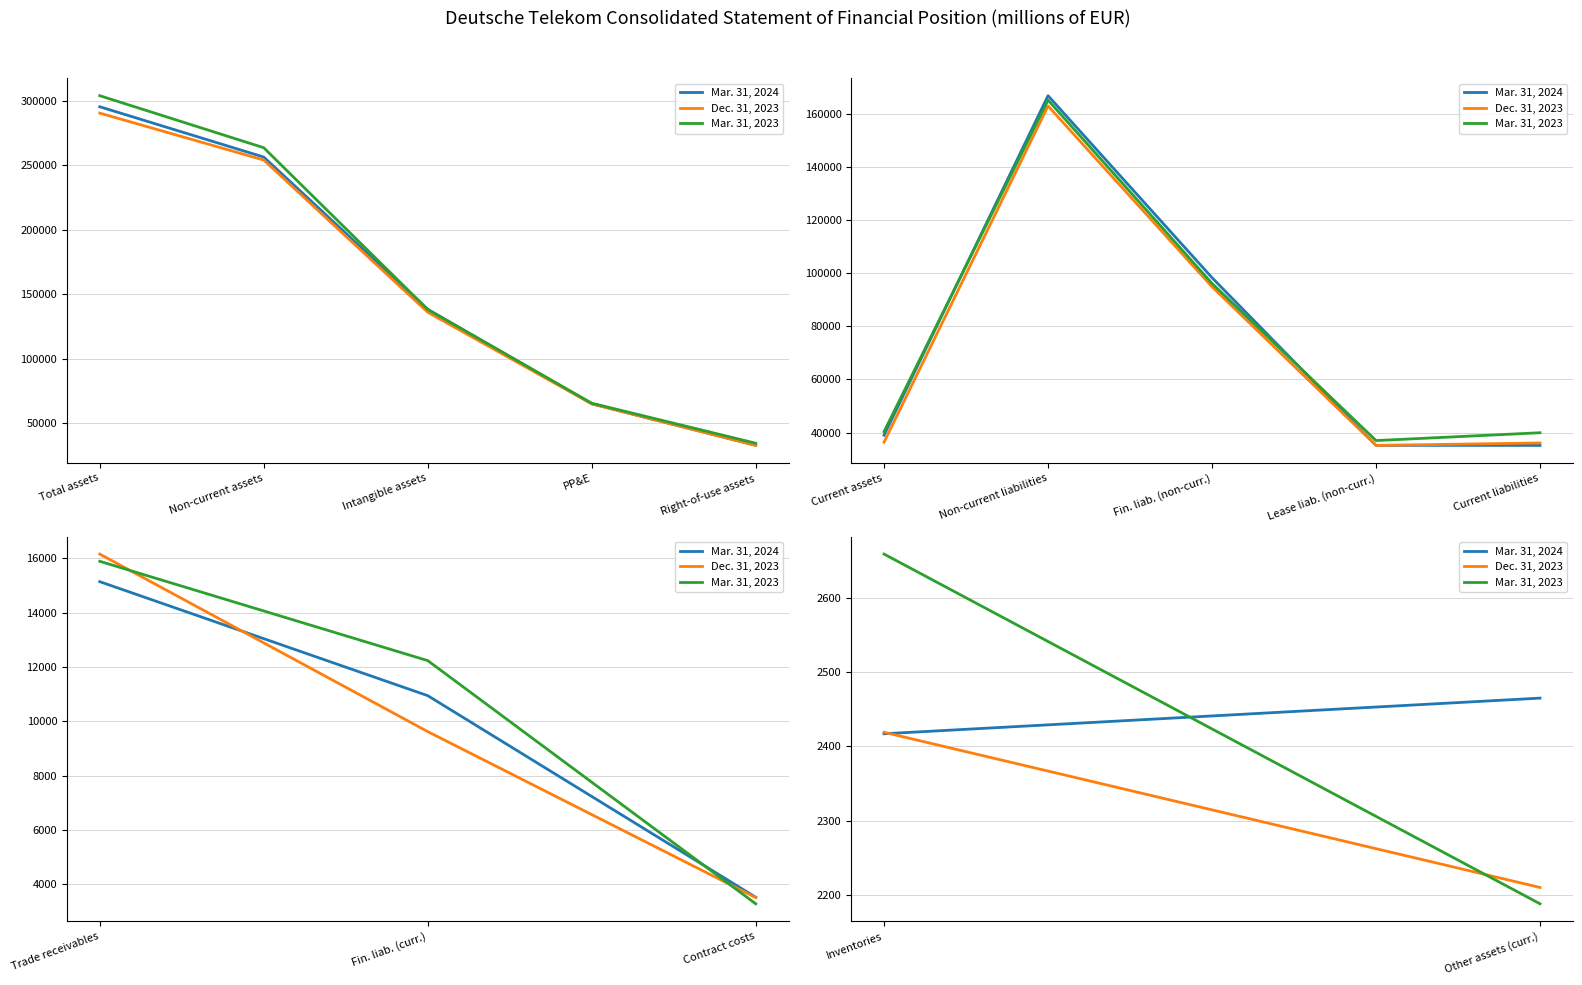

At how many categories does at least one series exceed 2620?

1